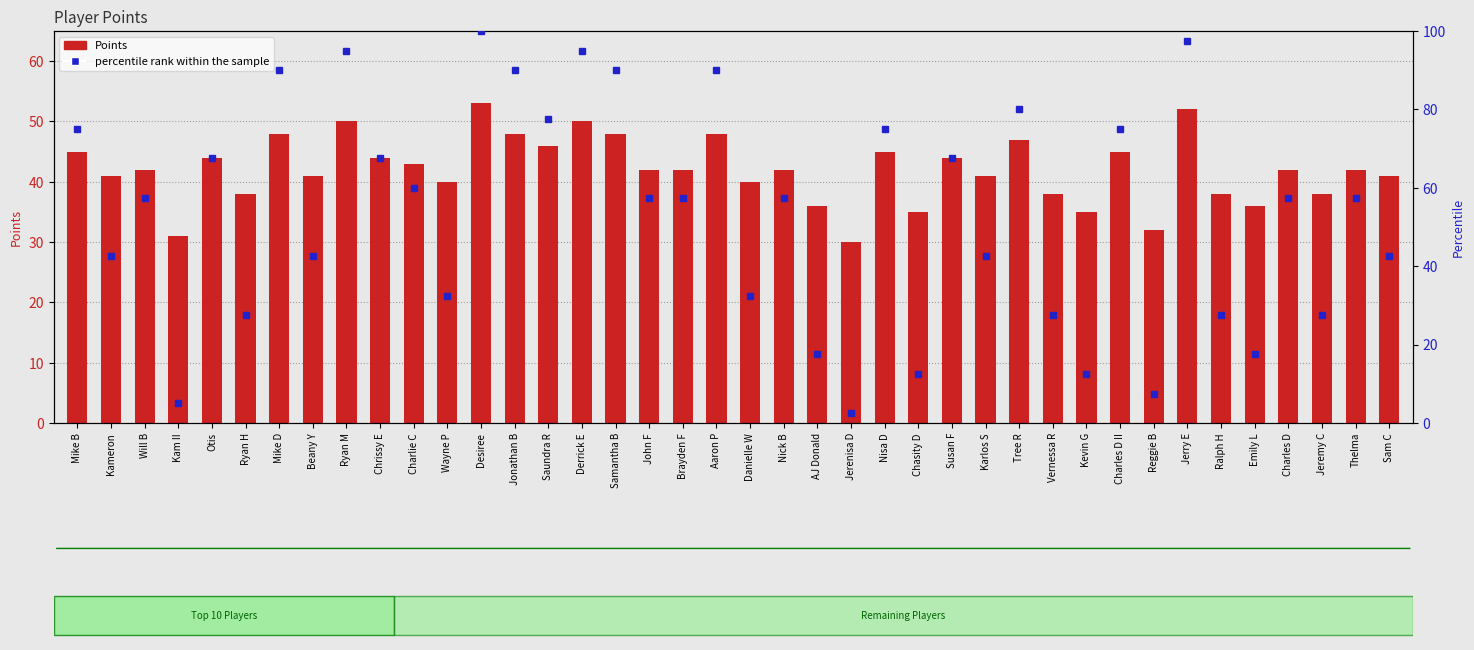

How many data points are above 42?

17